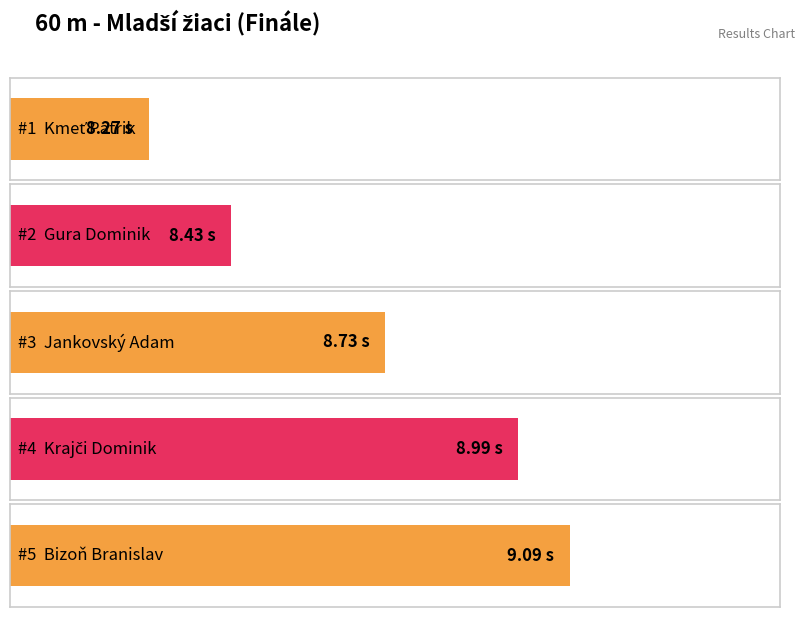

What is the sum of the values at Gura Dominik and Bizoň Branislav?

17.5